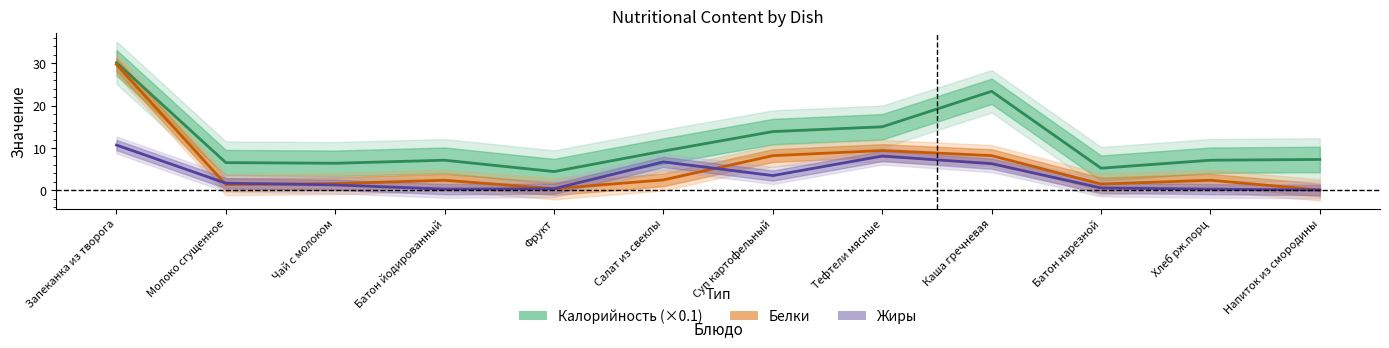

At which category does the chart reach its minimum across all series?

Напиток из смородины